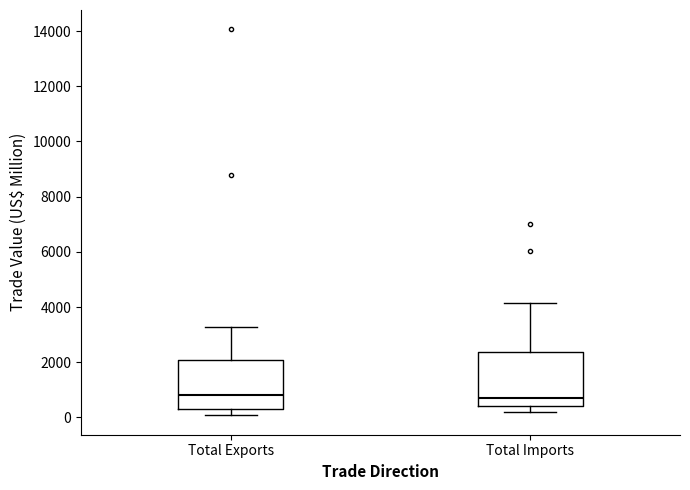

Where is the lower edge of the box for Total Exports on the y-axis? The values are not printed on the chart, so give them approximately, as read against the axis.

400